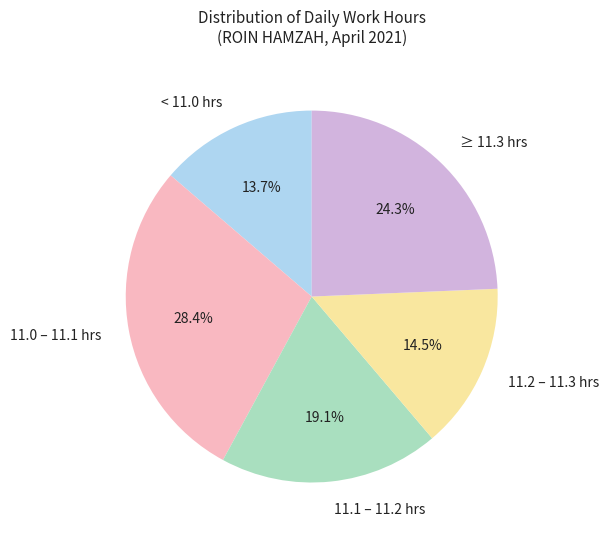

Is there a majority slice in this chart?

No